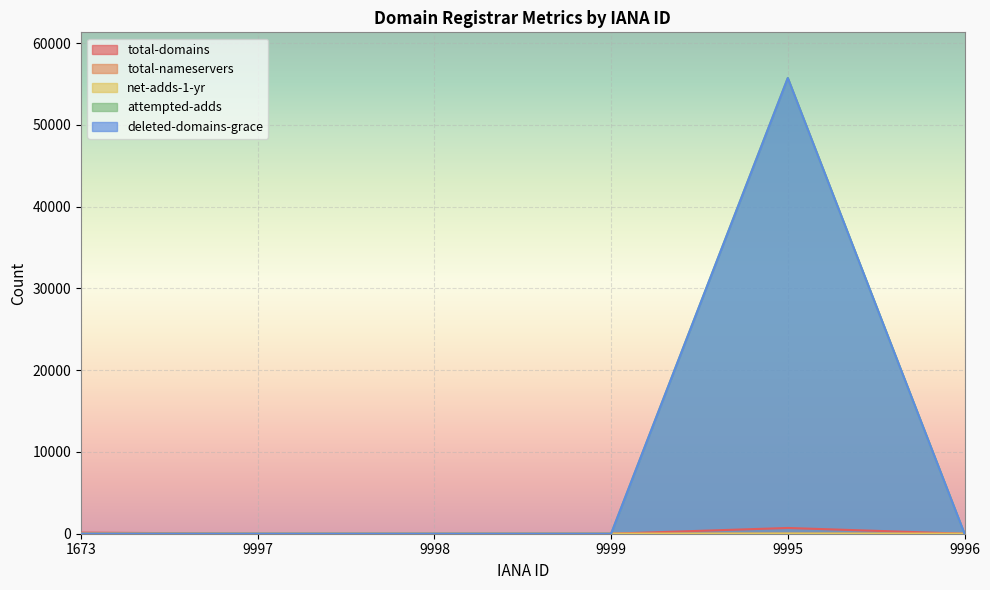

At which label is deleted-domains-grace closest to 27858?

1673